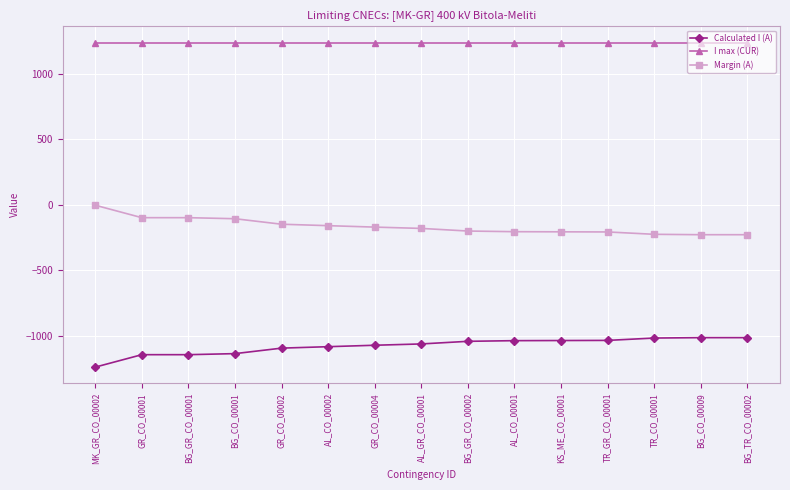

What is the sum of the Margin (A) values at BG_CO_00001 and KS_ME_CO_00001?

-310